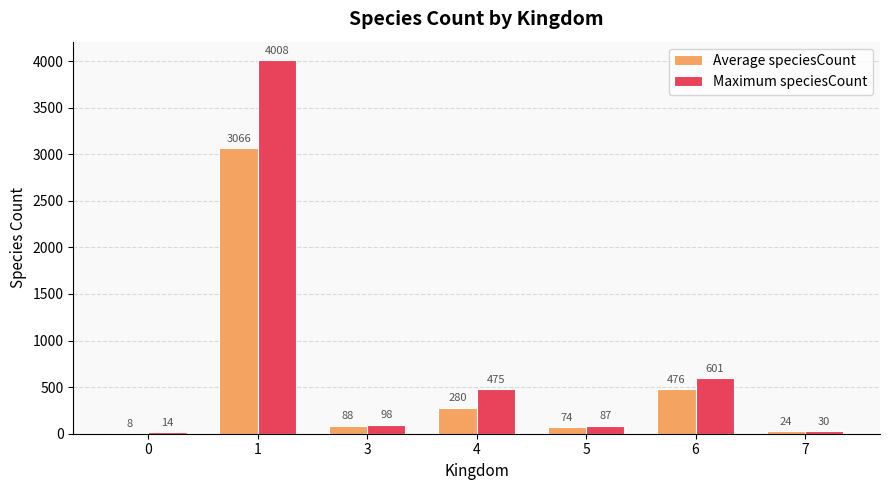

Between 3 and 7, which series saw the biggest shift?

Maximum speciesCount